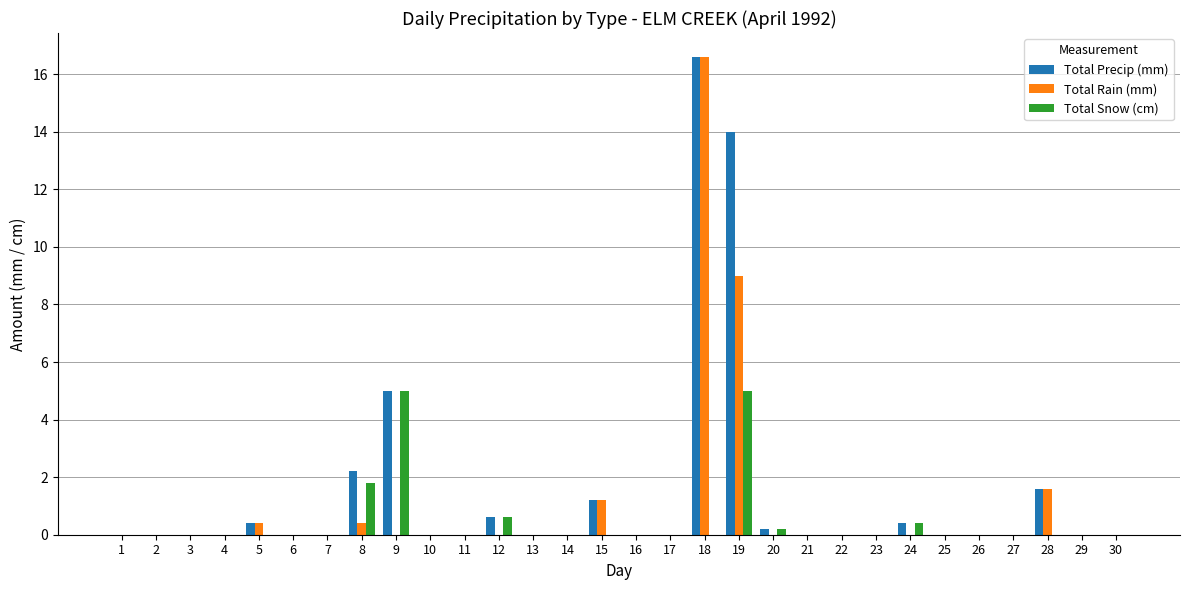

Are the bars grouped side by side (vs. stacked)?

Yes